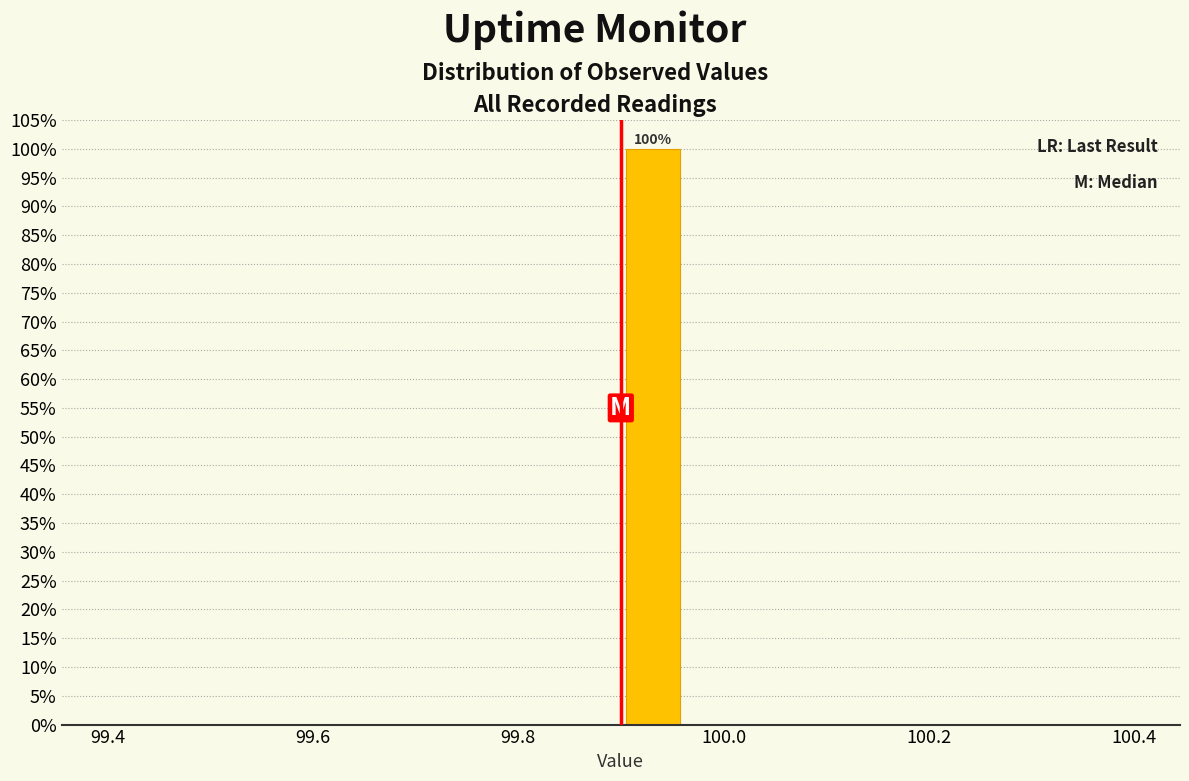

Around what value on the x-axis is the tallest bar? Give the approximate position of its centre, as read against the axis.

99.94